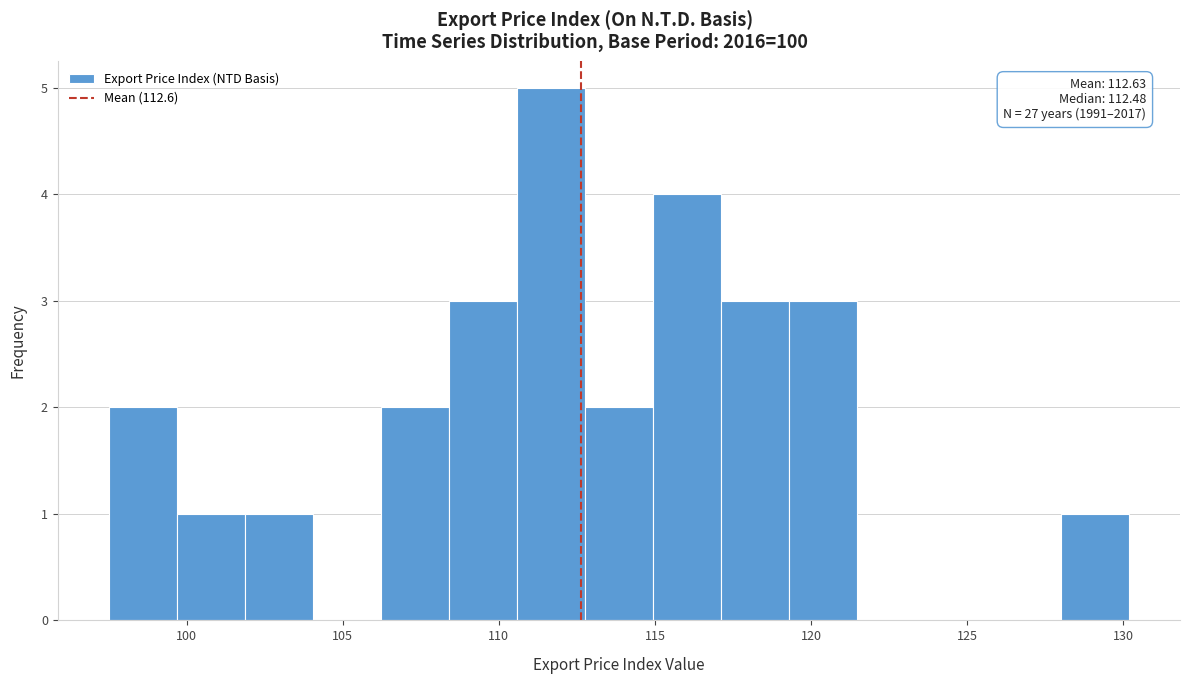

Over which range of the x-axis is the bar tallest?

110.5 to 113.0